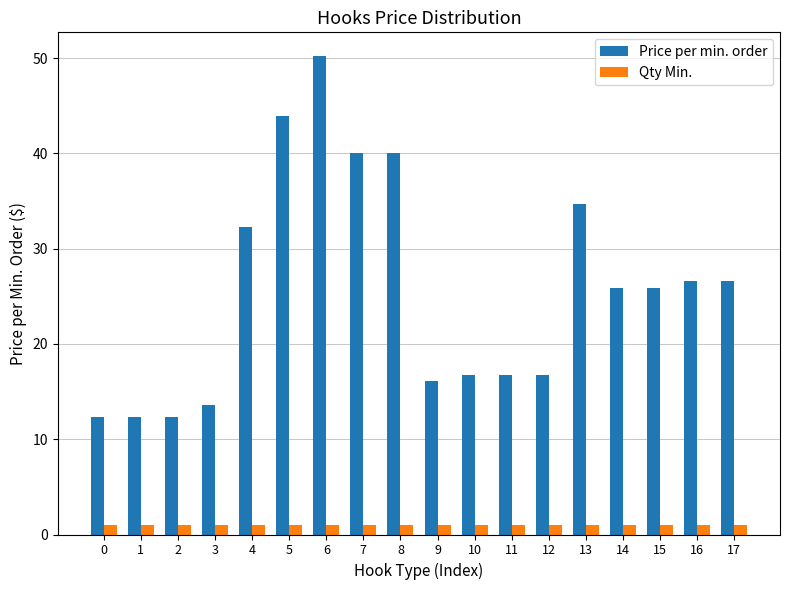

Read the Qty Min. value at 4.

1.0